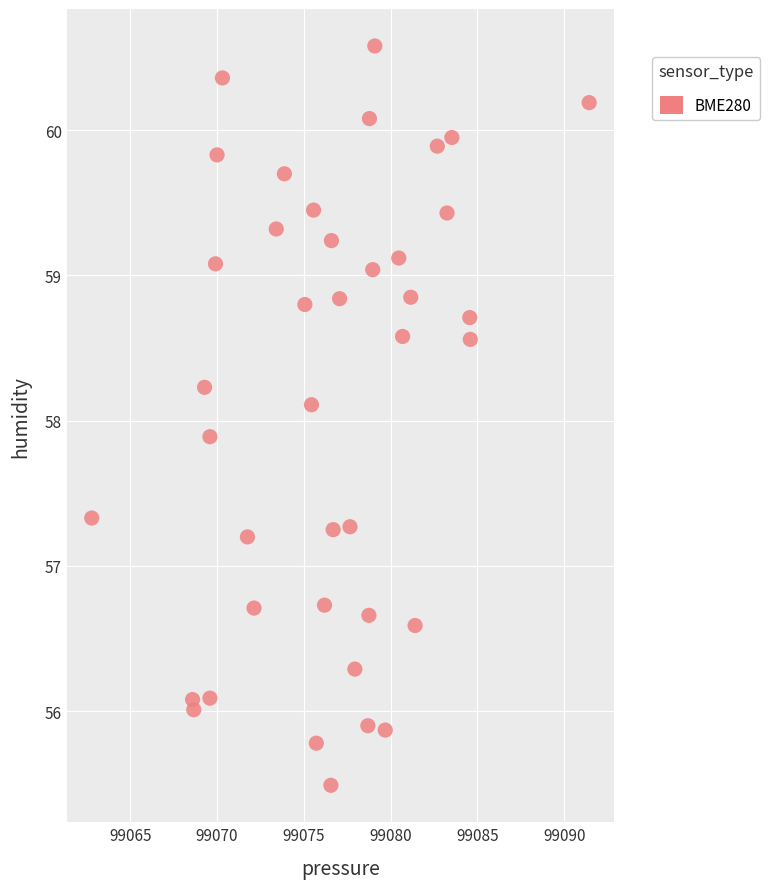

What is the range of Y values (max minus min)?

5.1